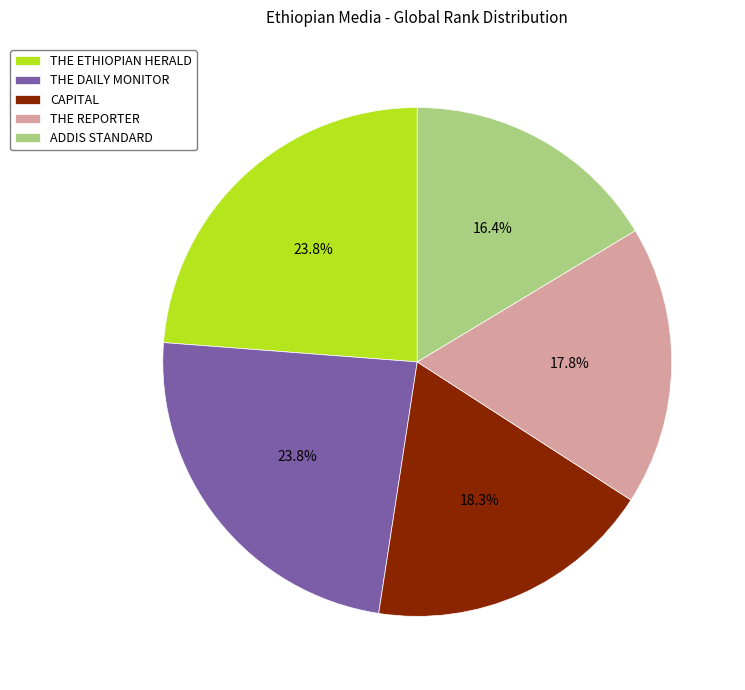

To the nearest percent, what portion does CAPITAL represent?

18%